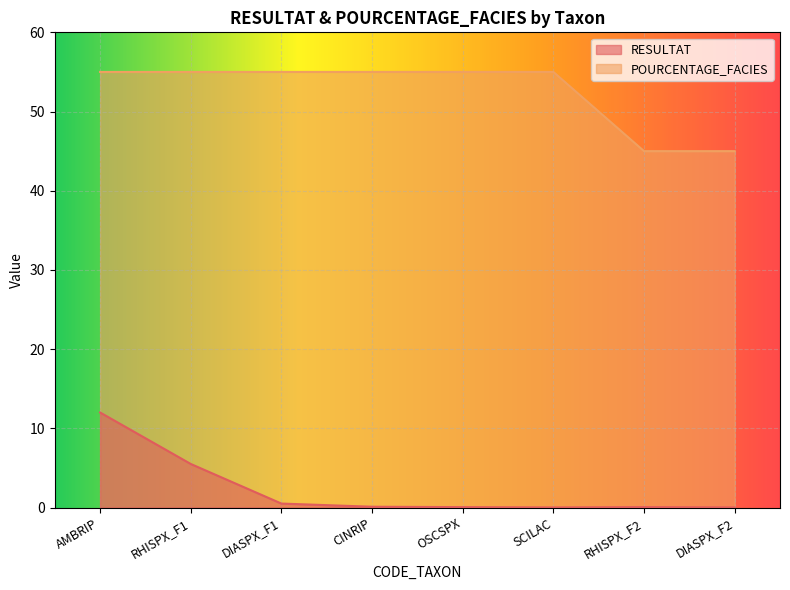

What is the label of the 3rd point from the right?

SCILAC